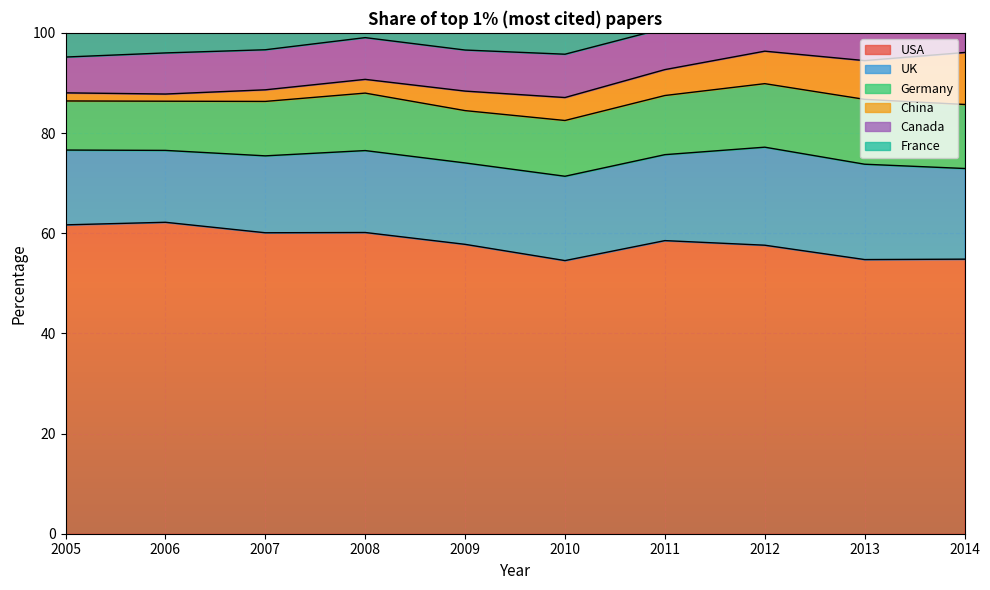

Reading left to right, what are all the values shown in this chart?

USA: 61.7	62.2	60.1	60.1	57.8	54.5	58.5	57.6	54.7	54.8
UK: 14.9	14.4	15.4	16.4	16.3	16.8	17.2	19.6	19.0	18.1
Germany: 9.8	9.8	10.9	11.5	10.4	11.1	11.8	12.7	13.0	12.8
China: 1.6	1.4	2.3	2.7	3.9	4.6	5.2	6.5	7.7	10.4
Canada: 7.1	8.2	8.0	8.3	8.2	8.6	8.3	9.4	9.4	9.8
France: 6.2	6.5	6.8	7.2	7.5	8.4	8.2	8.2	9.0	8.4